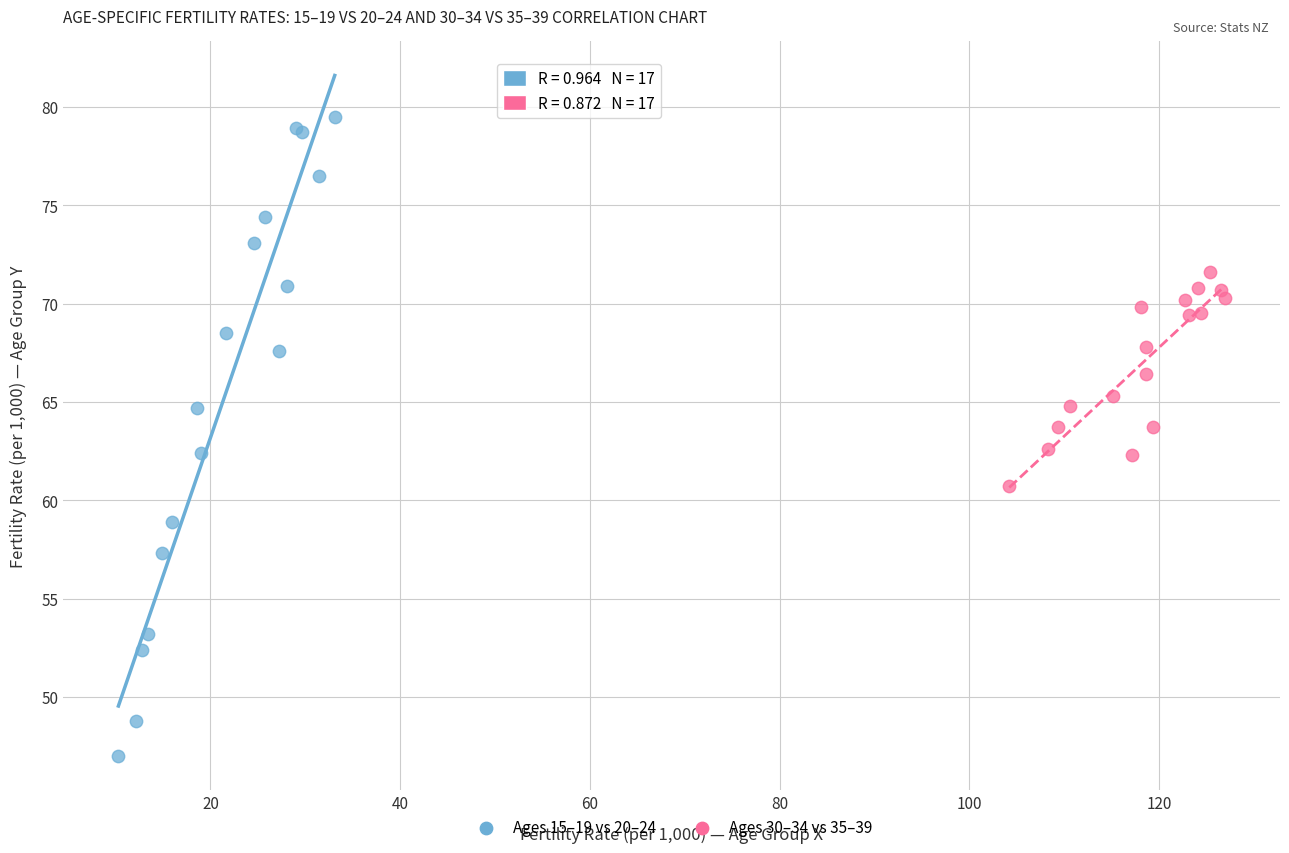

What are all the series names shown in the legend?

Ages 15–19 vs 20–24, Ages 30–34 vs 35–39